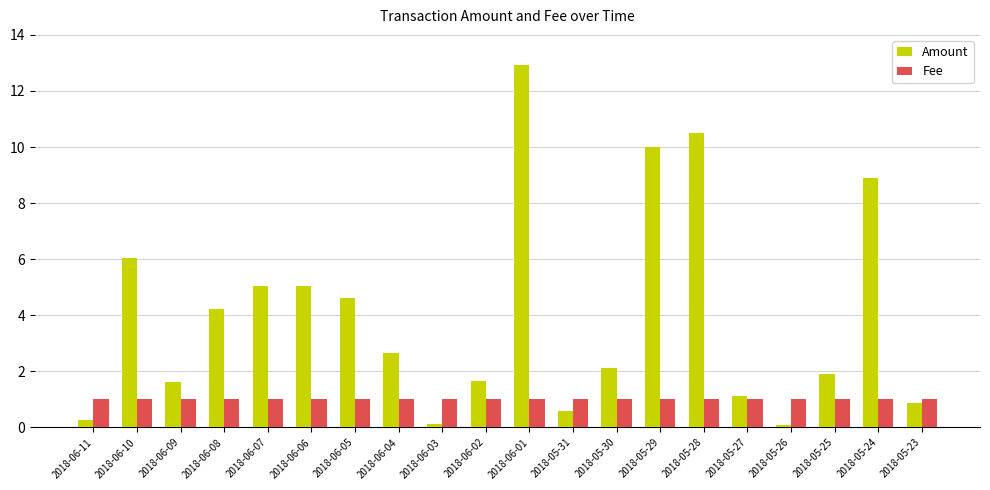

True or false: Amount has a value of 10.5 at 2018-05-28.

True